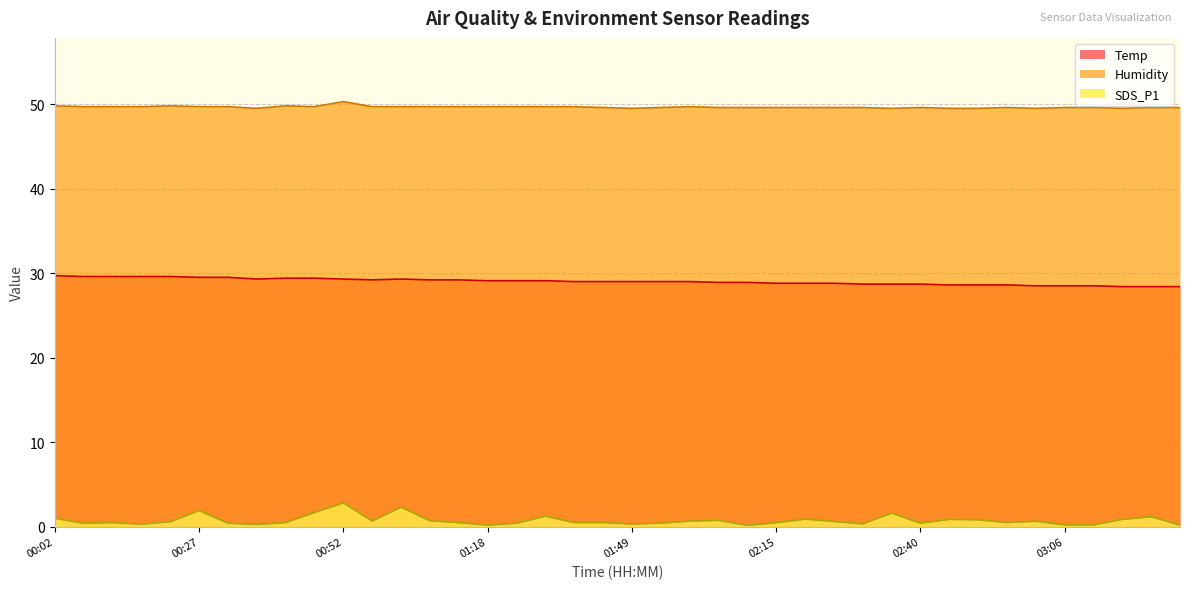

At which label is SDS_P1 closest to 1?

00:02